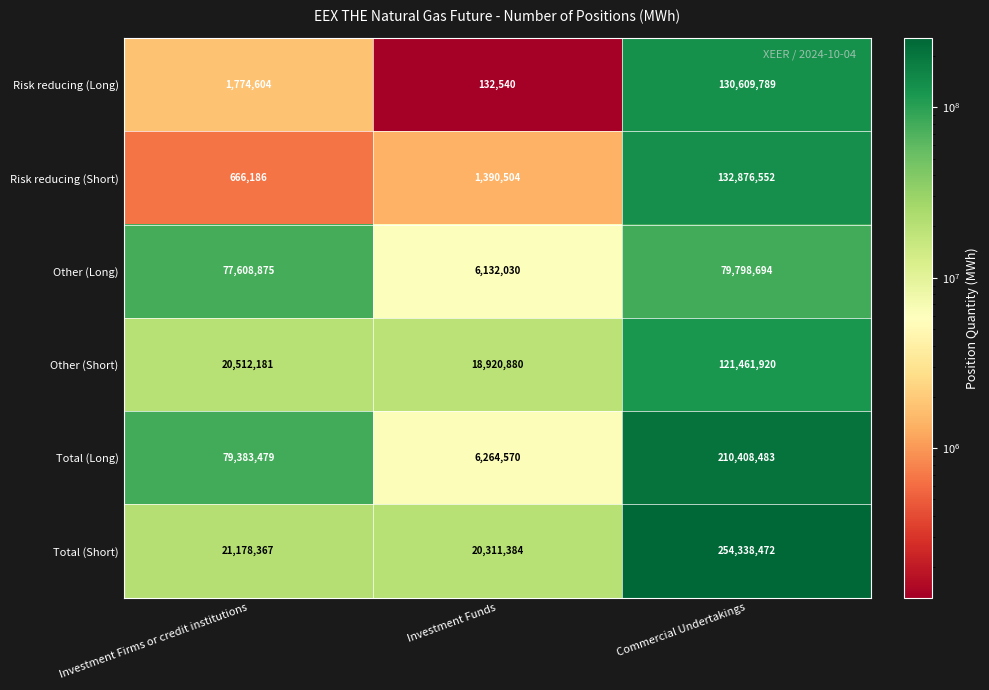

Reading left to right, extract all data points from this chart.

Risk reducing (Long): 1774604	132540	130609789
Risk reducing (Short): 666186	1390504	132876552
Other (Long): 77608875	6132030	79798694
Other (Short): 20512181	18920880	121461920
Total (Long): 79383479	6264570	210408483
Total (Short): 21178367	20311384	254338472